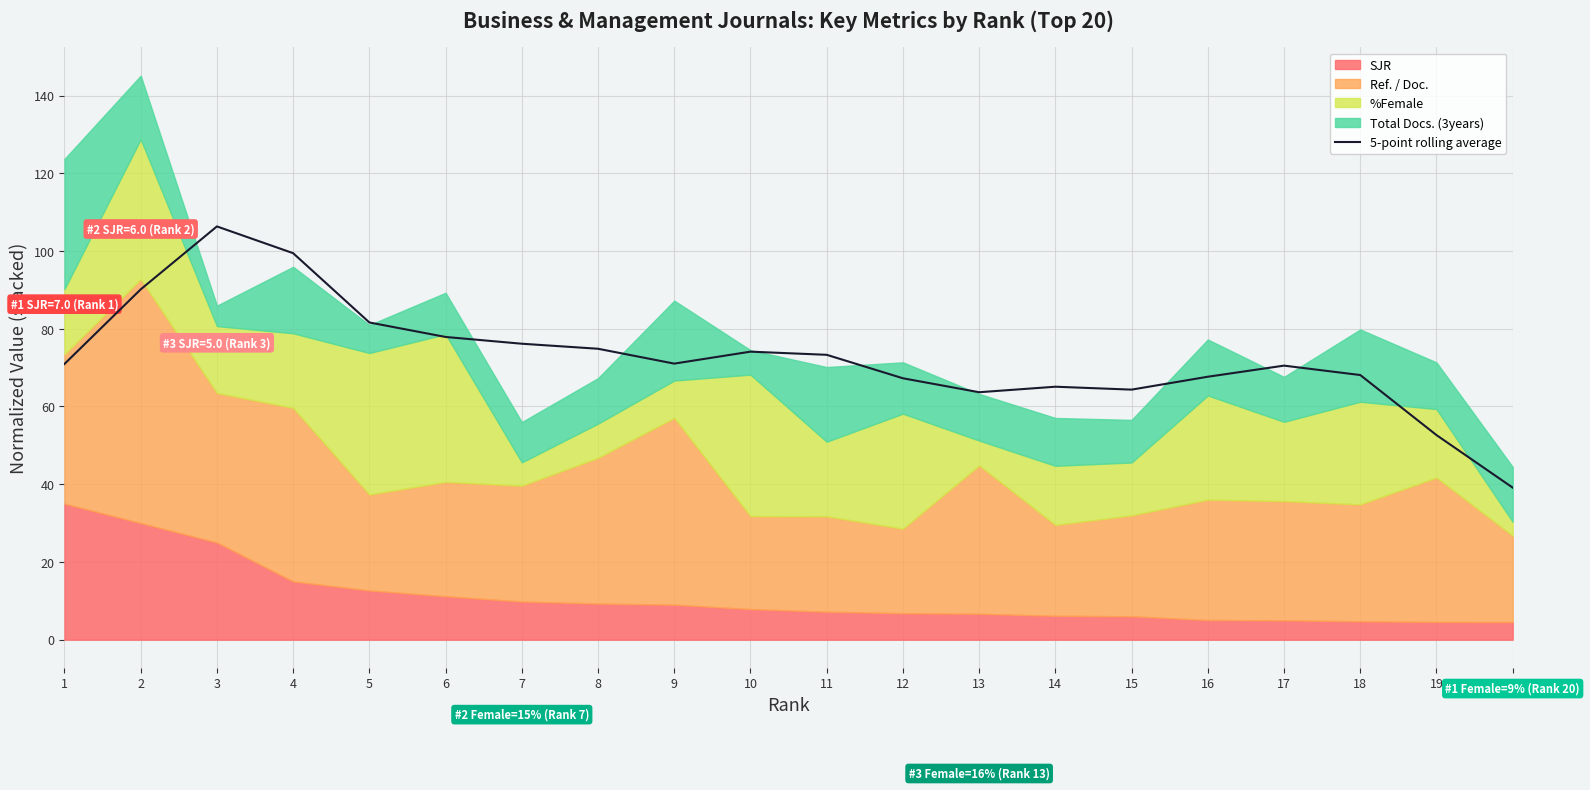

What is the difference between the maximum and second lowest values?

53.7